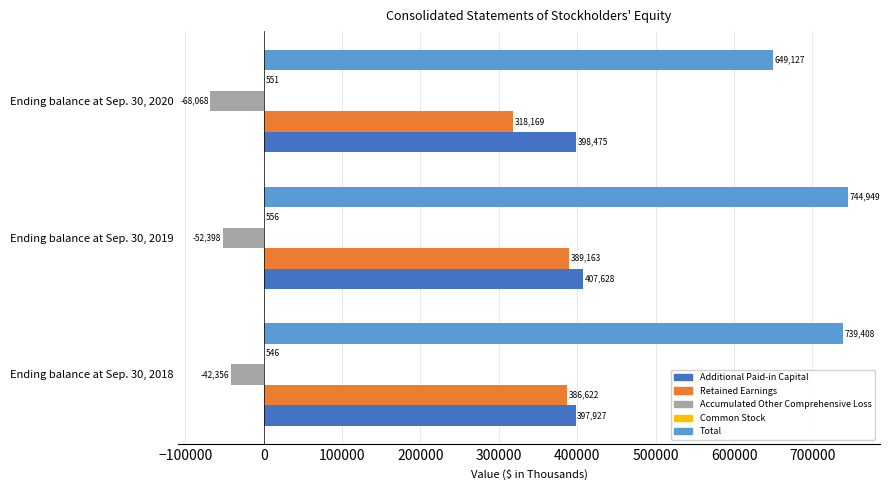

Between Ending balance at Sep. 30, 2019 and Ending balance at Sep. 30, 2020, which series saw the biggest shift?

Total